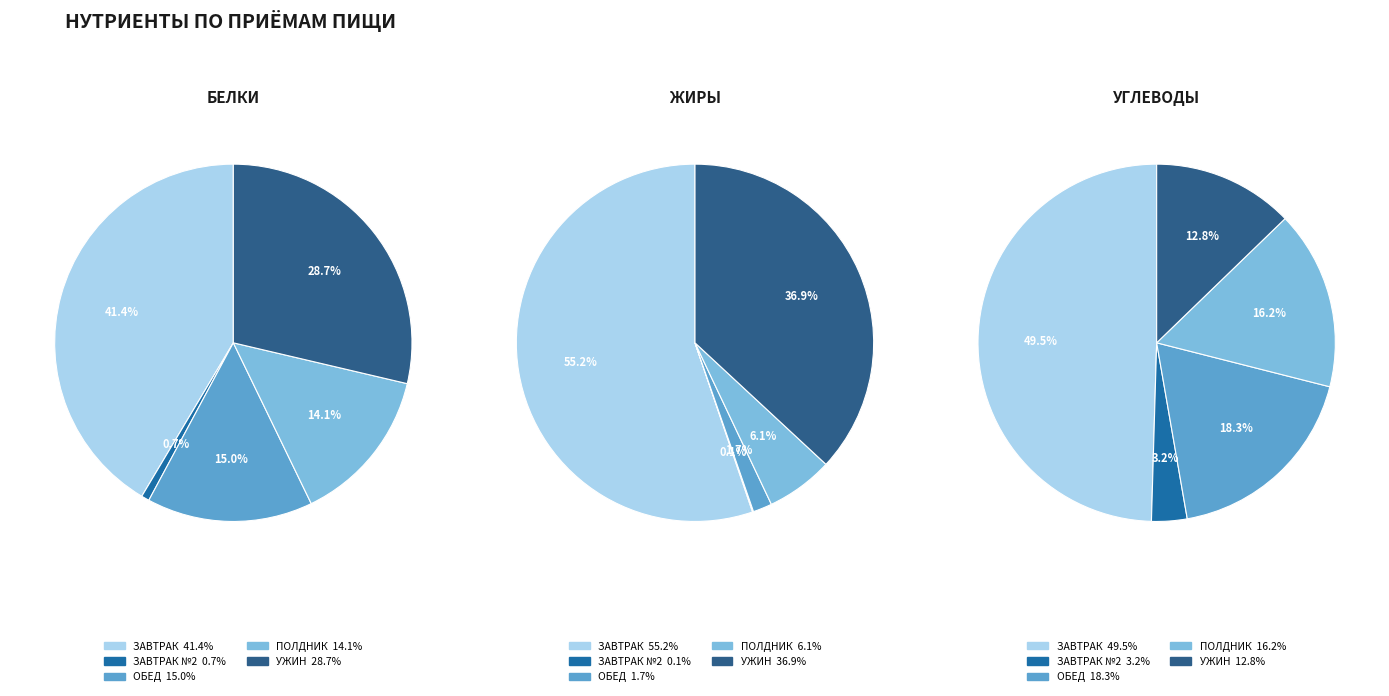

Is it true that 8 is 11% of the pie?

False